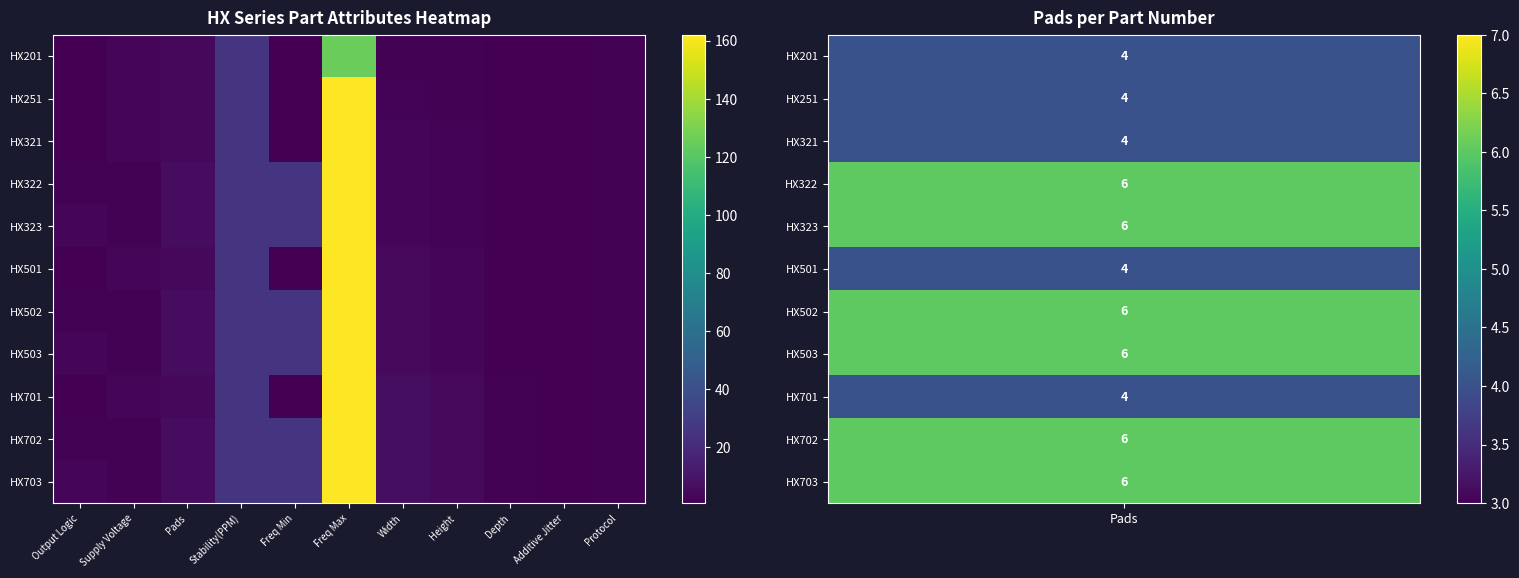

Which series has the largest total across all categories?

HX703